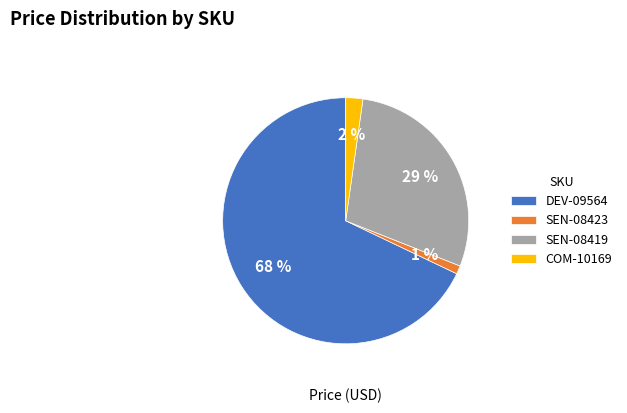

Which slice represents more than half of the pie?

DEV-09564